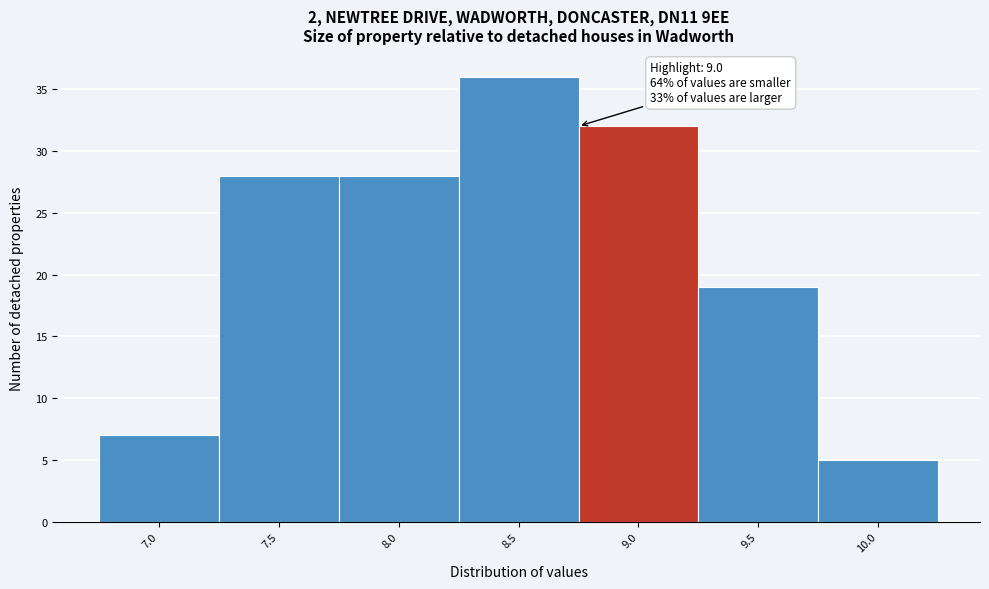

Reading right to left, list all the values displayed in this chart.

5	19	32	36	28	28	7